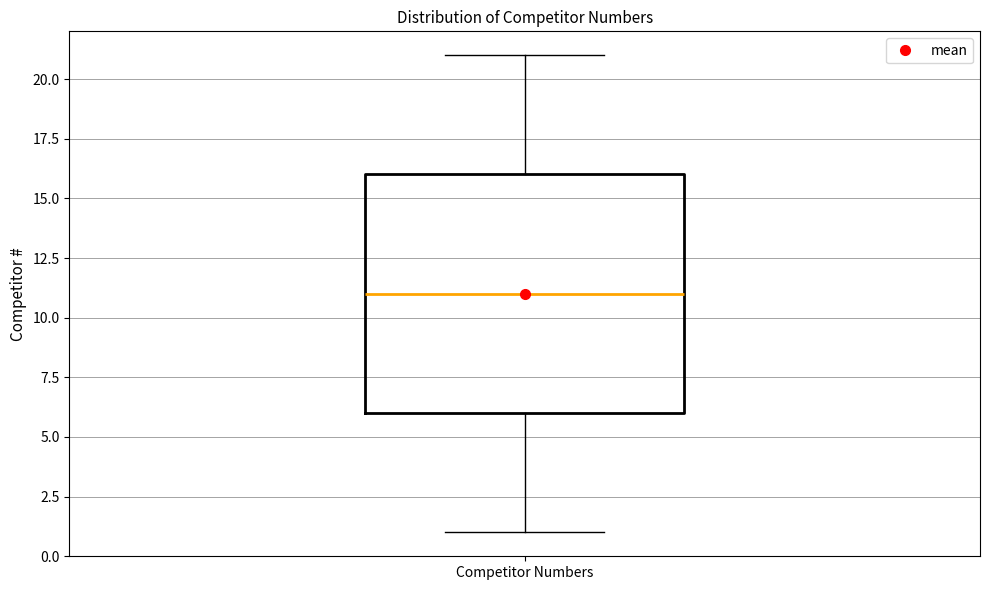

Transcribe this box plot: give where the median line is, the range the box spans, and where the two whiskers end, as read against the y-axis. The values are not printed on the chart, so give them approximately, as read against the axis.

median 11, box 6 to 16, whiskers 1 to 21